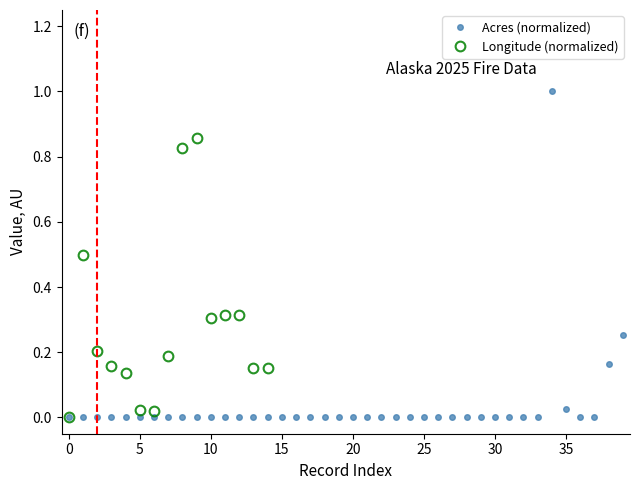

How many interior local valleys (lower than both neighbors) does the data have?

3